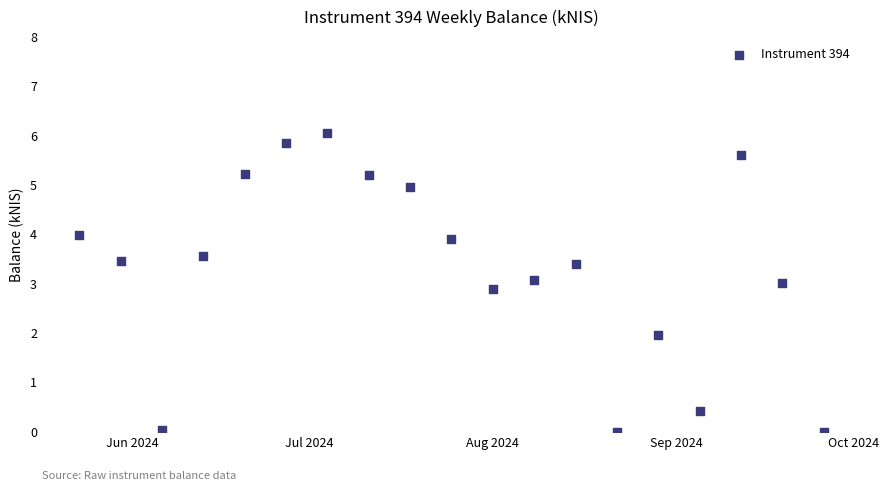

What is the range of X values (max minus min)?

126.0